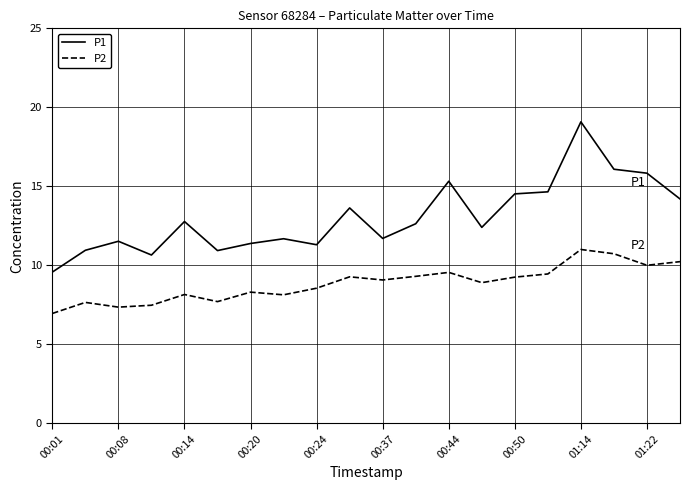

What is the smallest value displayed?

7.0